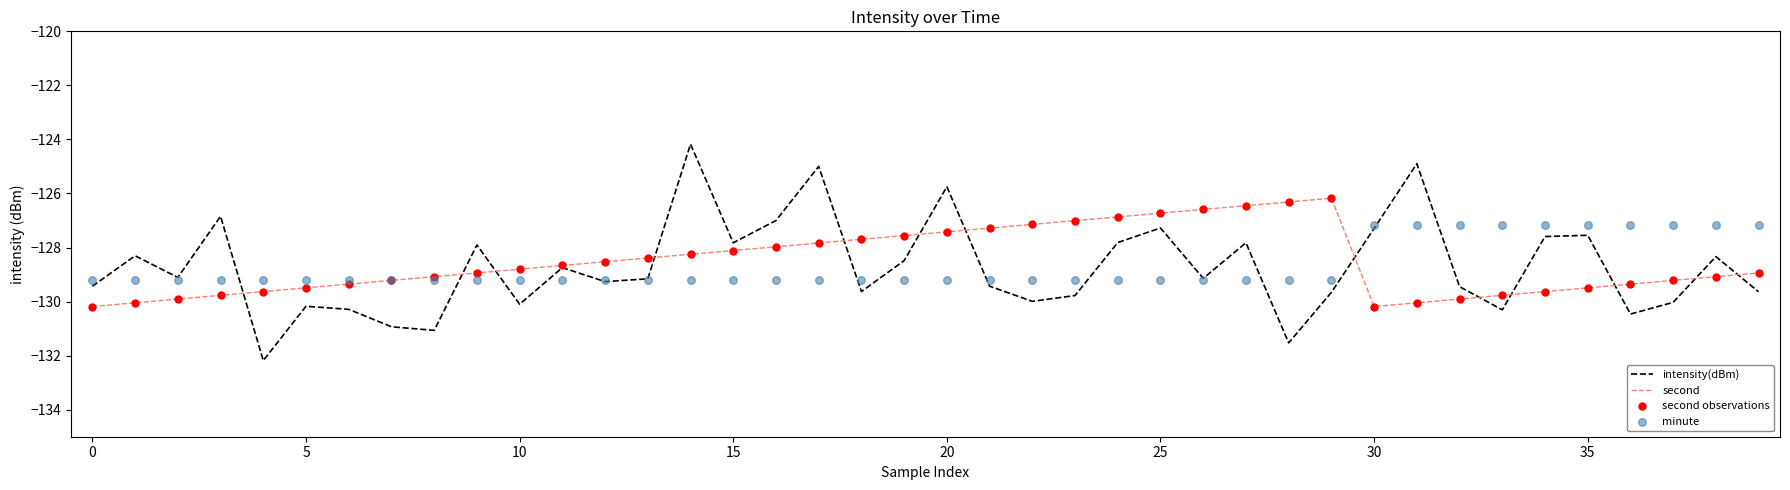

Which series has the largest Y range (max minus min)?

intensity(dBm)